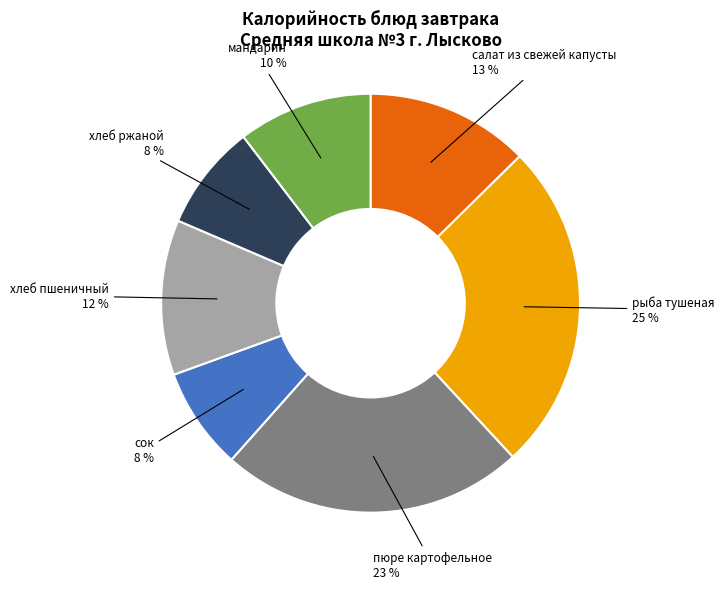

Is there any slice that represents more than half of the pie?

No